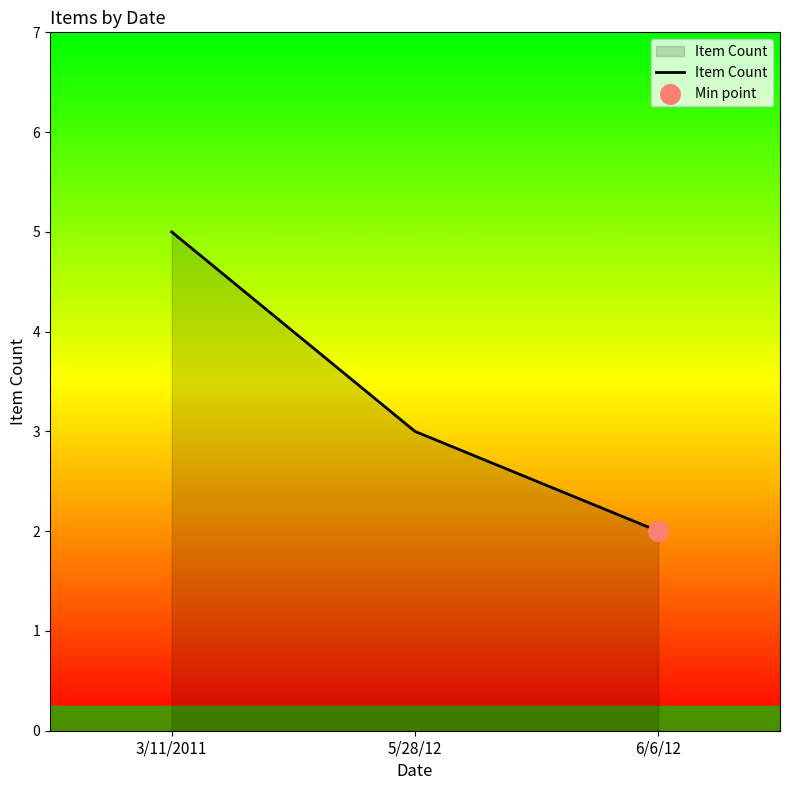

What is the ratio of the value at 6/6/12 to the value at 3/11/2011?

0.4